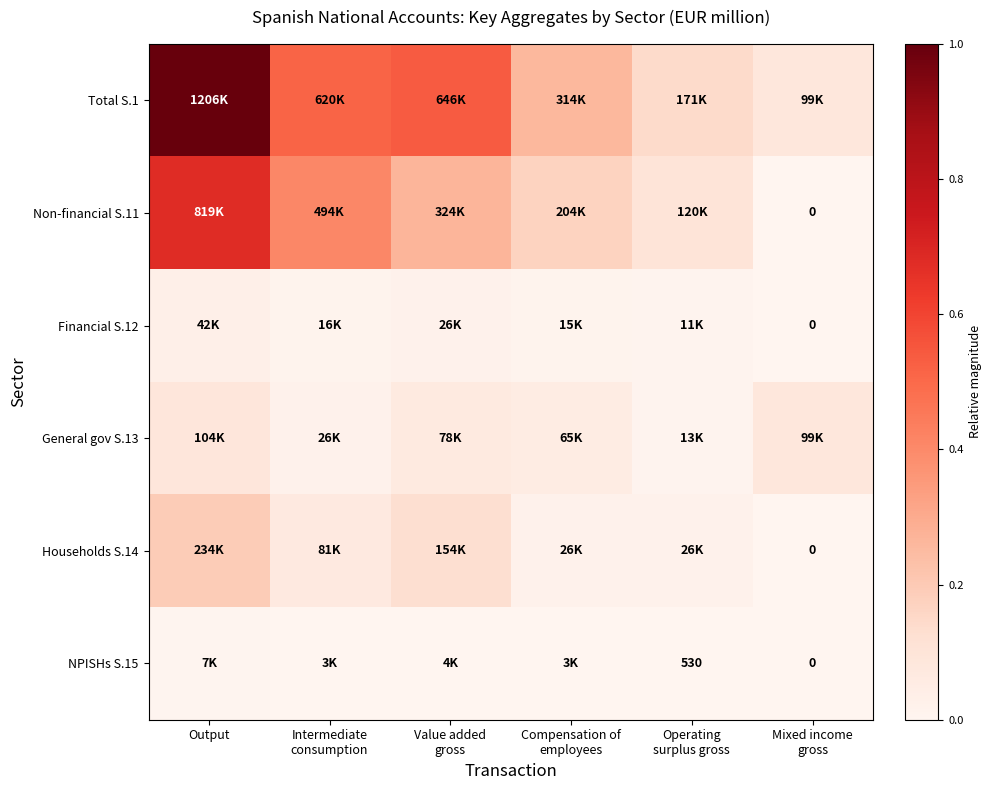

What is the spread (max minus min) of values at Compensation of
employees?

0.3